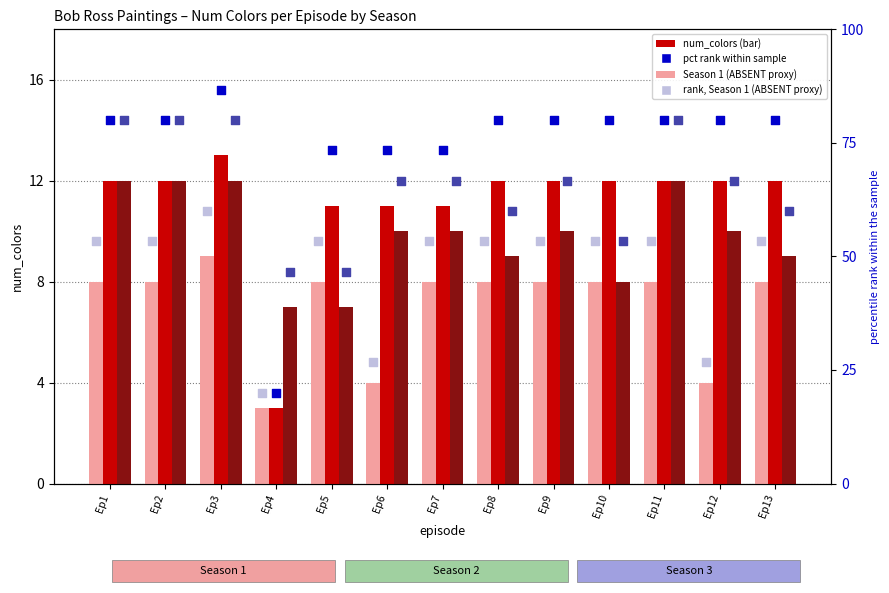

What is the total value across all series at Ep3?

260.7